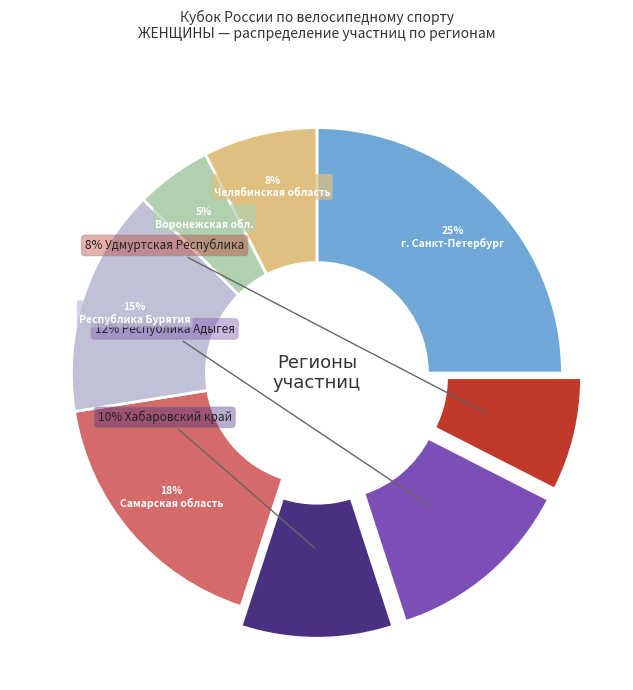

How many slices are in this pie chart?

8